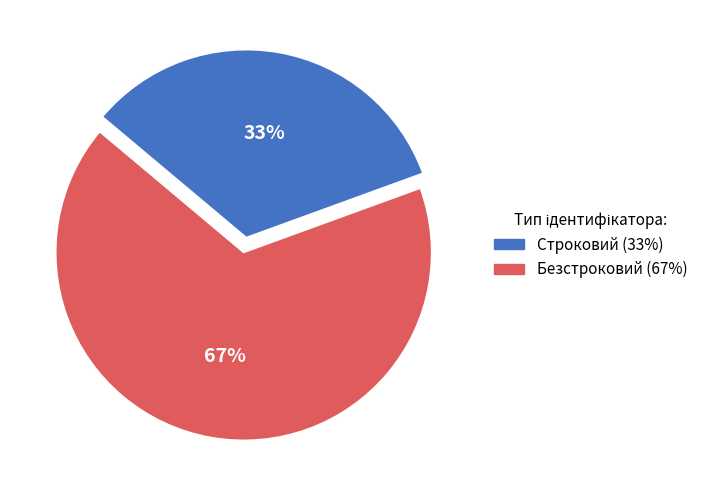

What is the largest slice in the pie chart?

Безстроковий